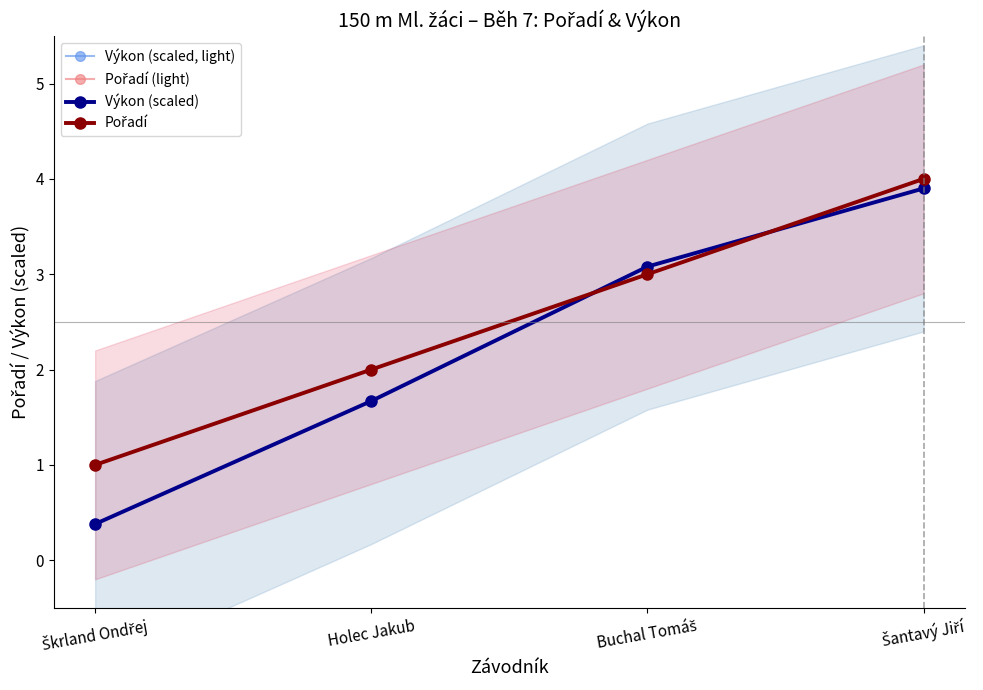

Does the chart have visible grid lines?

No